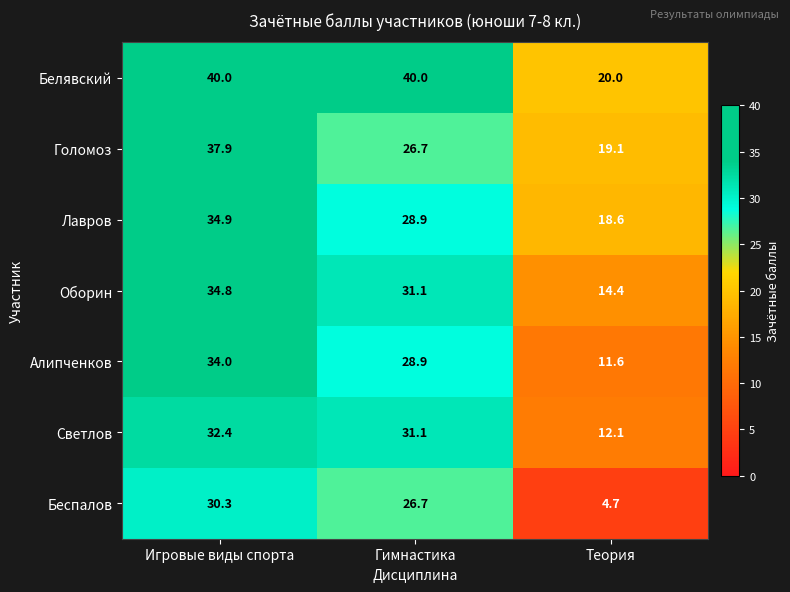

What is the difference between the Оборин values at Игровые виды спорта and Теория?

20.4